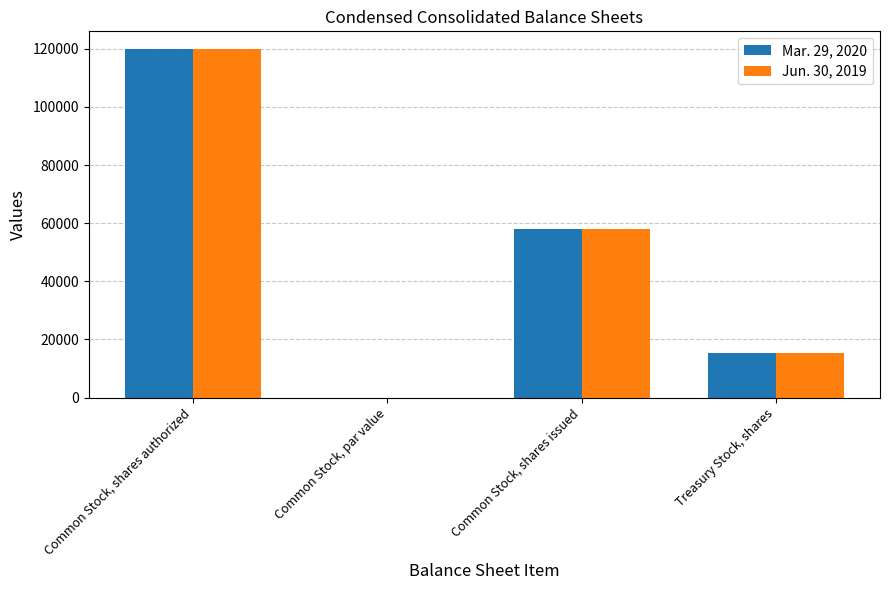

At which category is the sum across all series the highest?

Common Stock, shares authorized